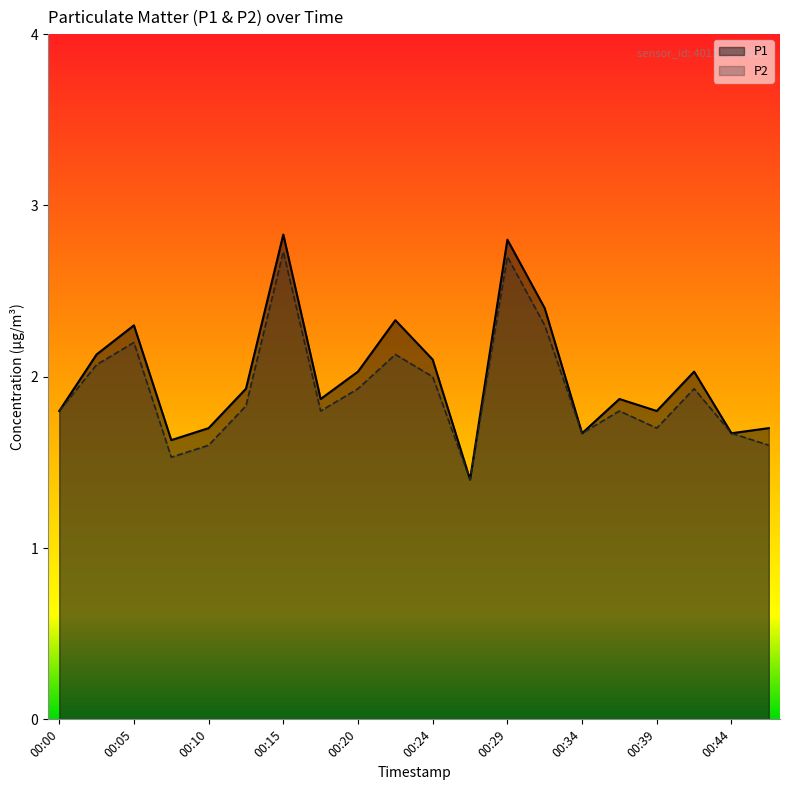

Which series has the widest spread of values?

P1